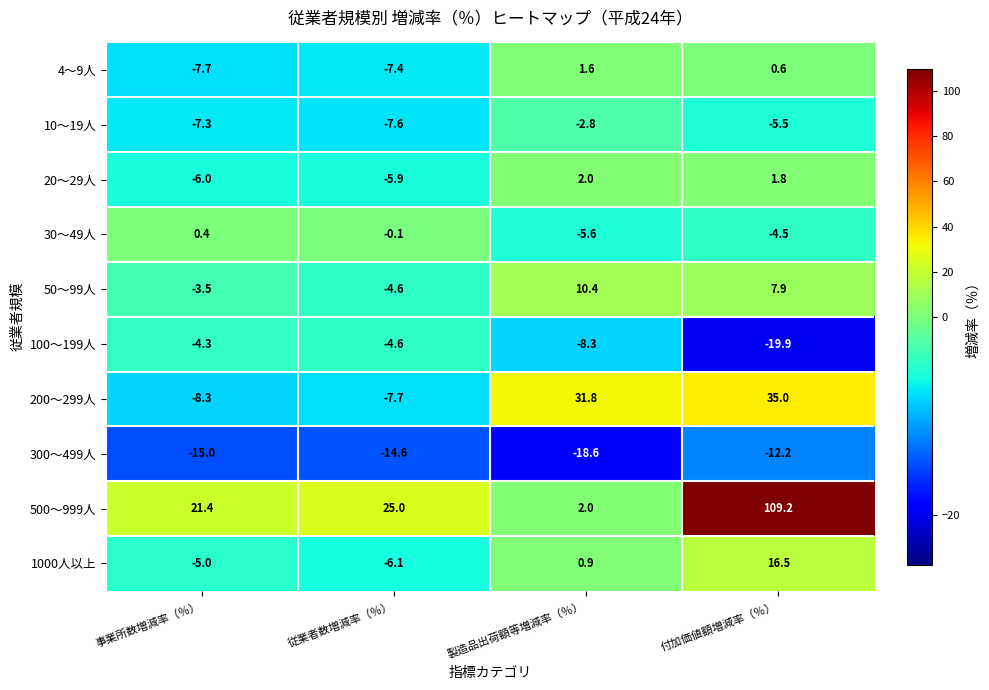

What is the difference between the 200～299人 values at 事業所数増減率（％） and 付加価値額増減率（％）?

43.3